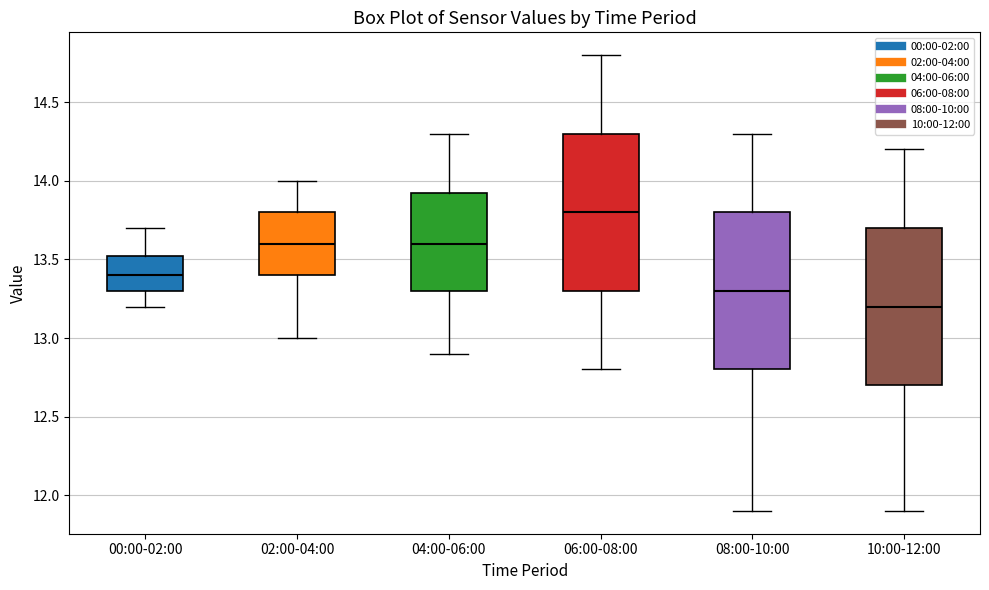

Which box's median line is the lowest?

10:00-12:00